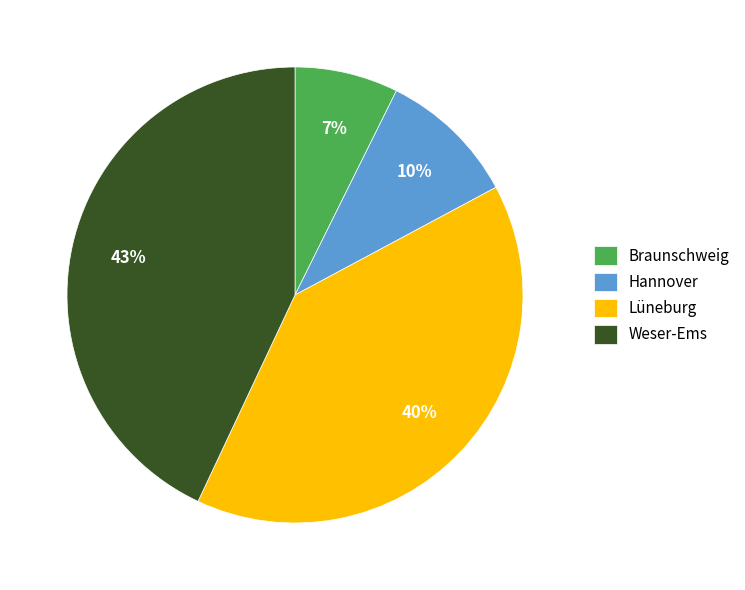

Is Hannover the majority of the pie?

No